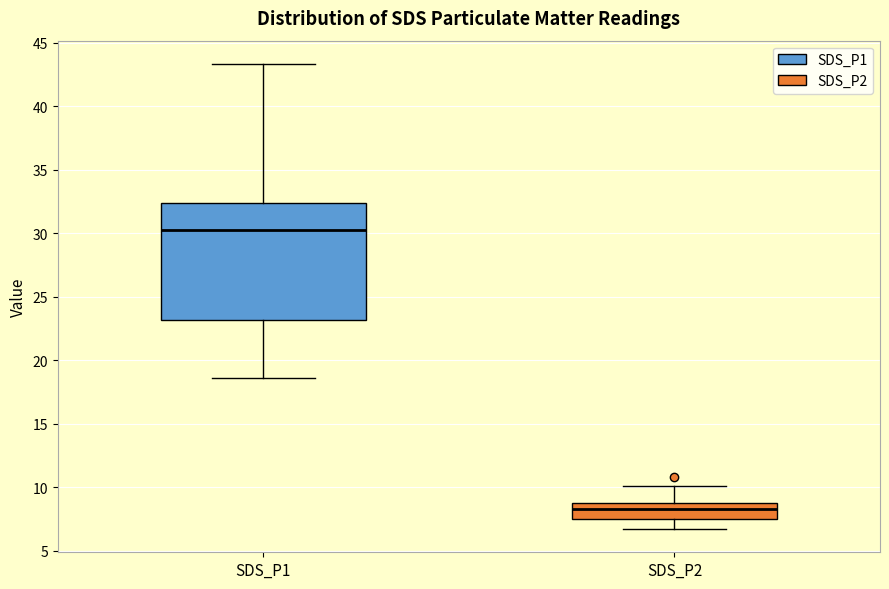

Which box's median line is the lowest?

SDS_P2